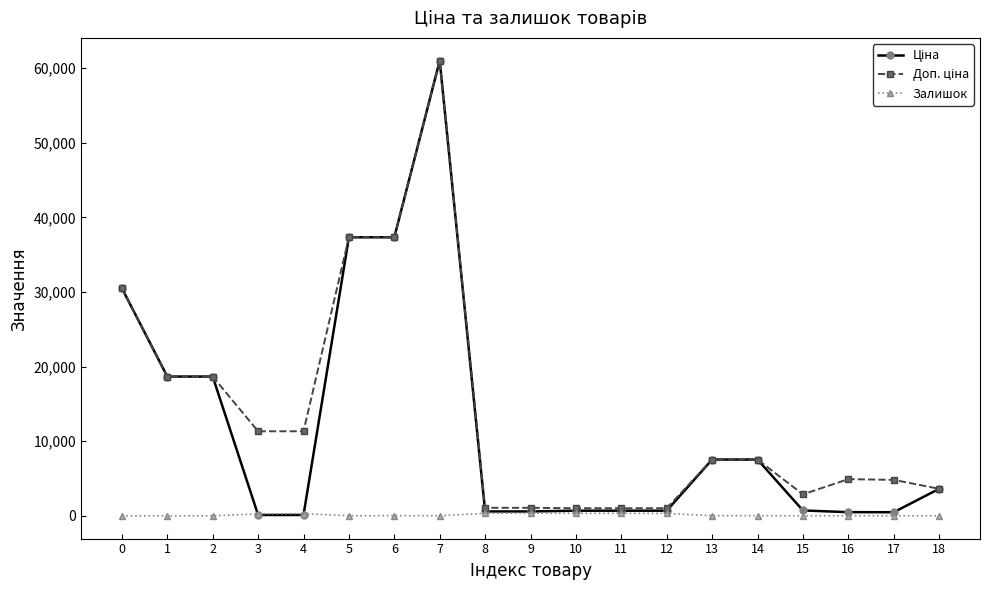

The value of Залишок at 0 is 0.0. True or false?

True